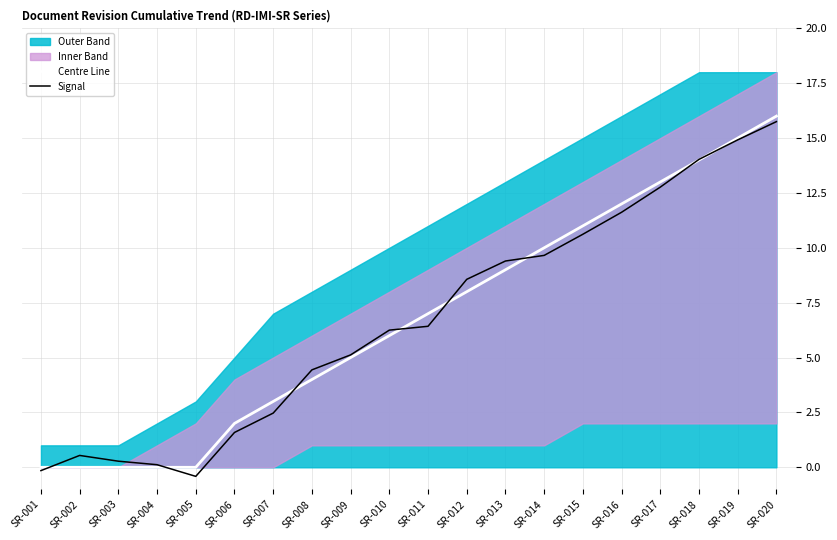

The value of Signal at SR-009 is 9.2. True or false?

False